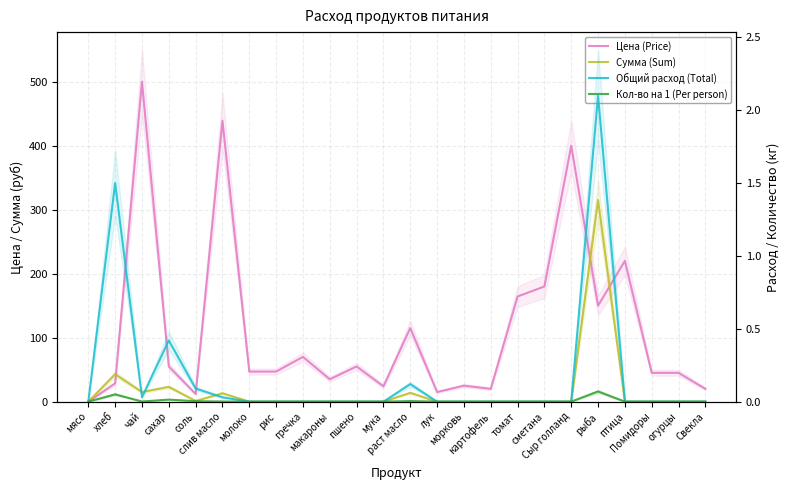

Which series has the largest total across all categories?

Цена (Price)